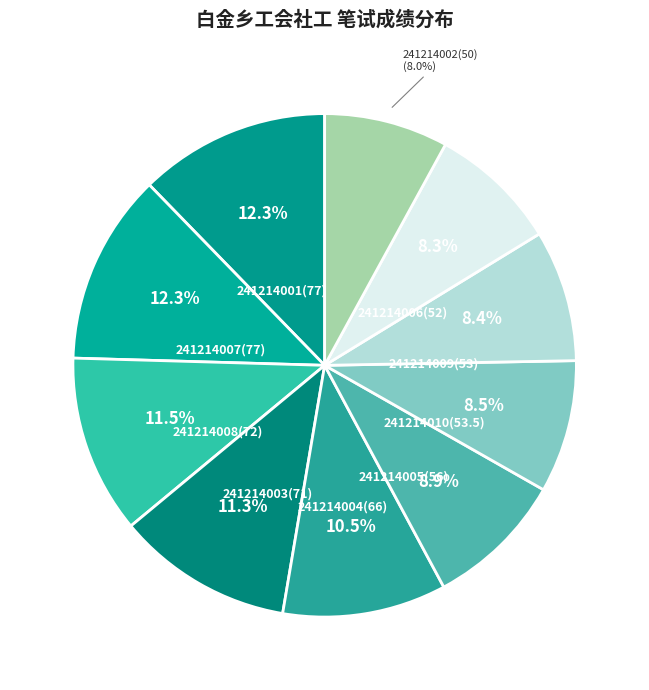

To the nearest percent, what is the difference between the largest and smallest slice percentages?

4%